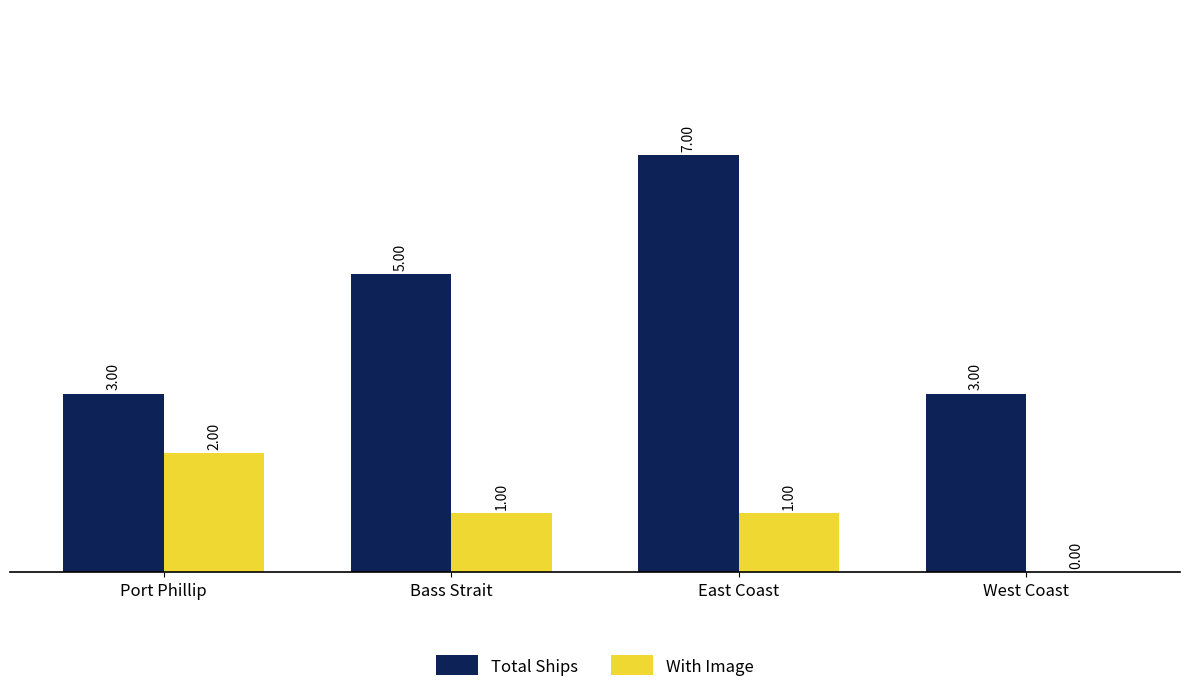

Where is Total Ships nearest to the value 5?

Bass Strait